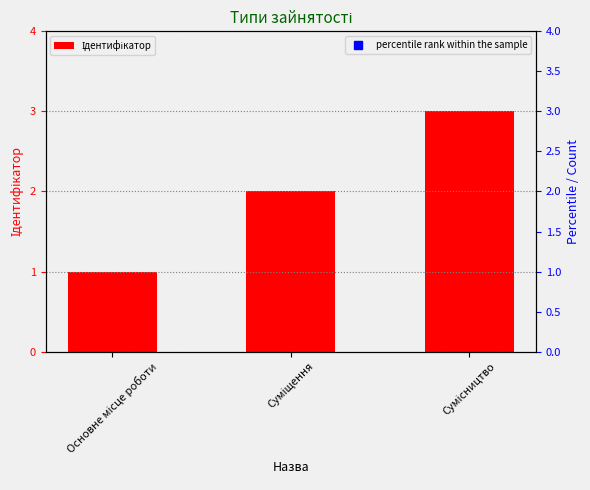

How many distinct data groups are displayed?

2